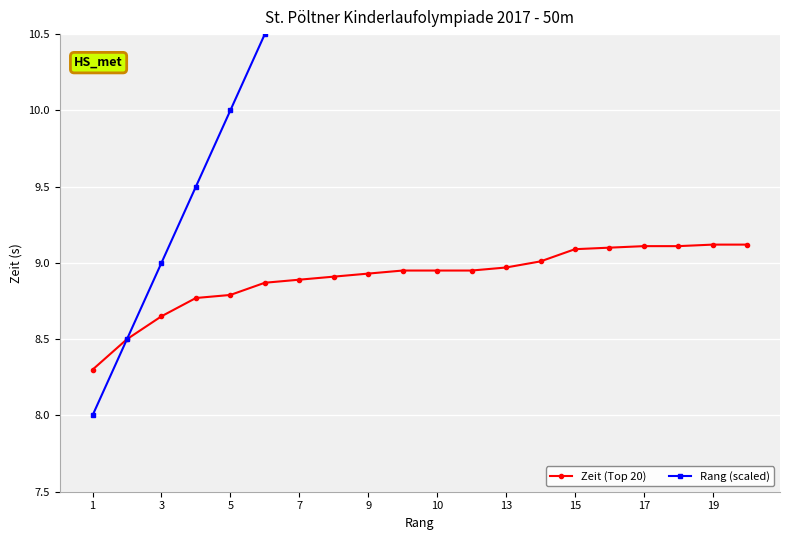

True or false: Rang (scaled) and Zeit (Top 20) cross at least once.

False